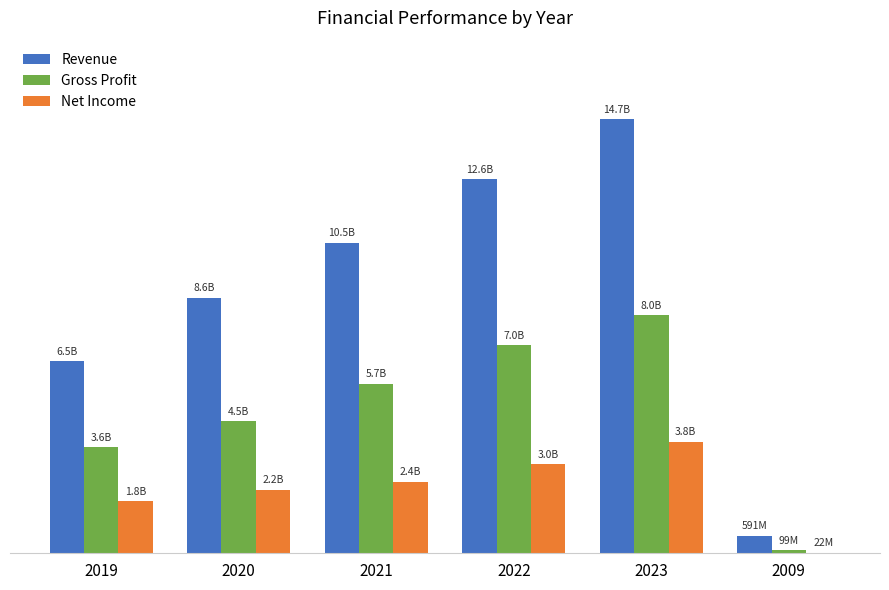

What is the label of the 3rd bar from the right?

2022